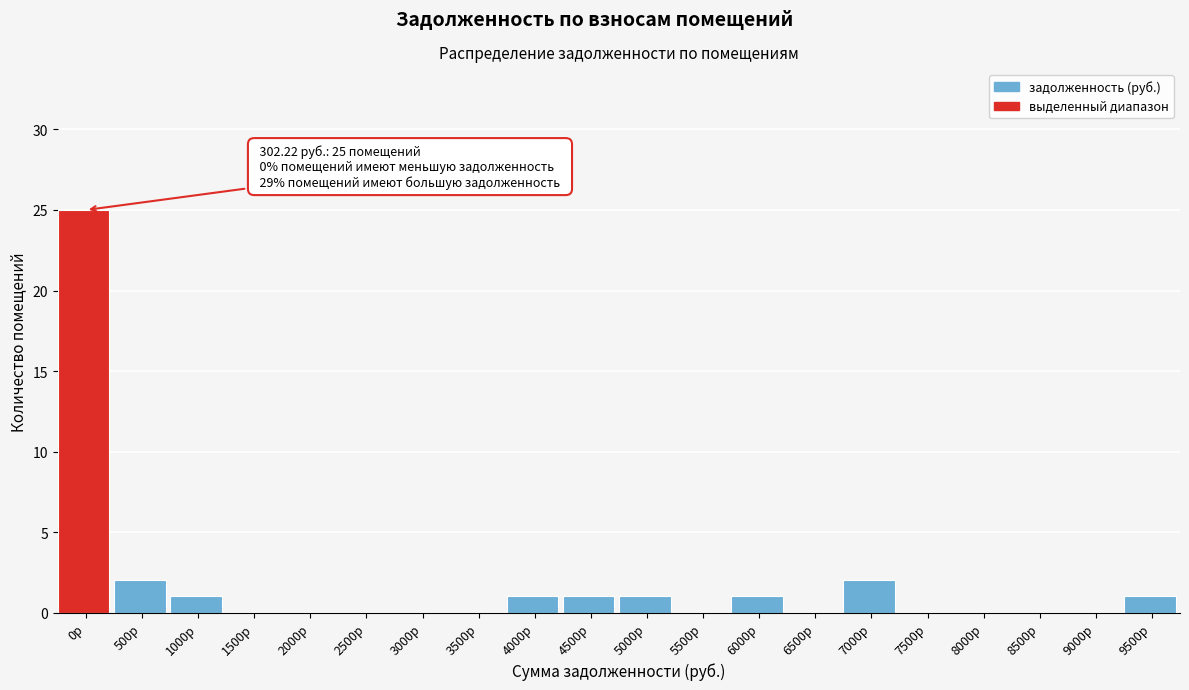

Reading right to left, what are all the values shown in this chart?

9500р=1	9000р=0	8500р=0	8000р=0	7500р=0	7000р=2	6500р=0	6000р=1	5500р=0	5000р=1	4500р=1	4000р=1	3500р=0	3000р=0	2500р=0	2000р=0	1500р=0	1000р=1	500р=2	0р=25